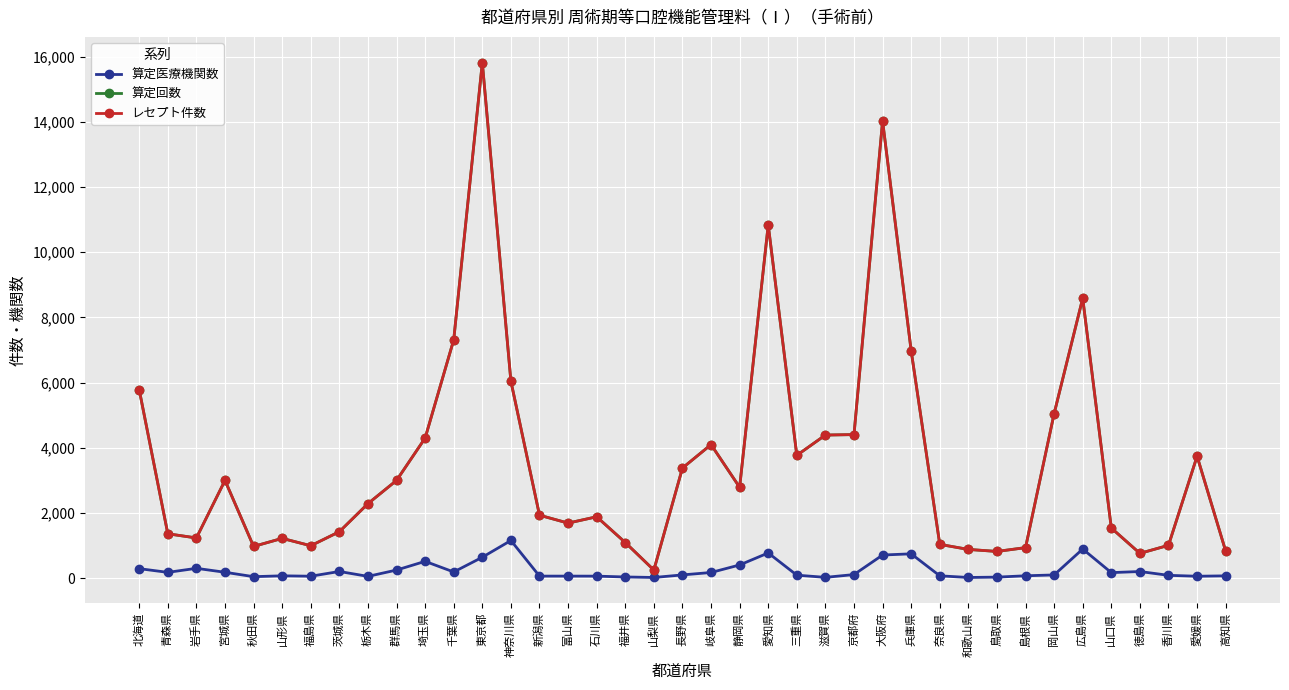

What is the label of the 25th point from the left?

滋賀県